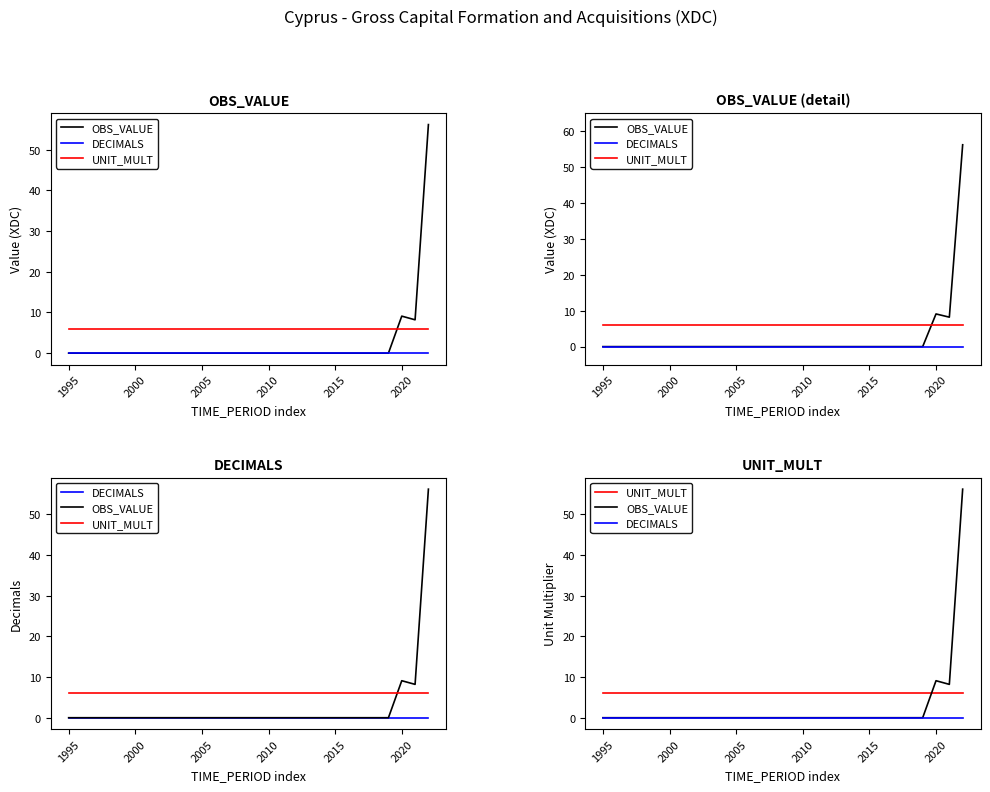

Rank the series at 27 from lowest to highest value.

DECIMALS, UNIT_MULT, OBS_VALUE